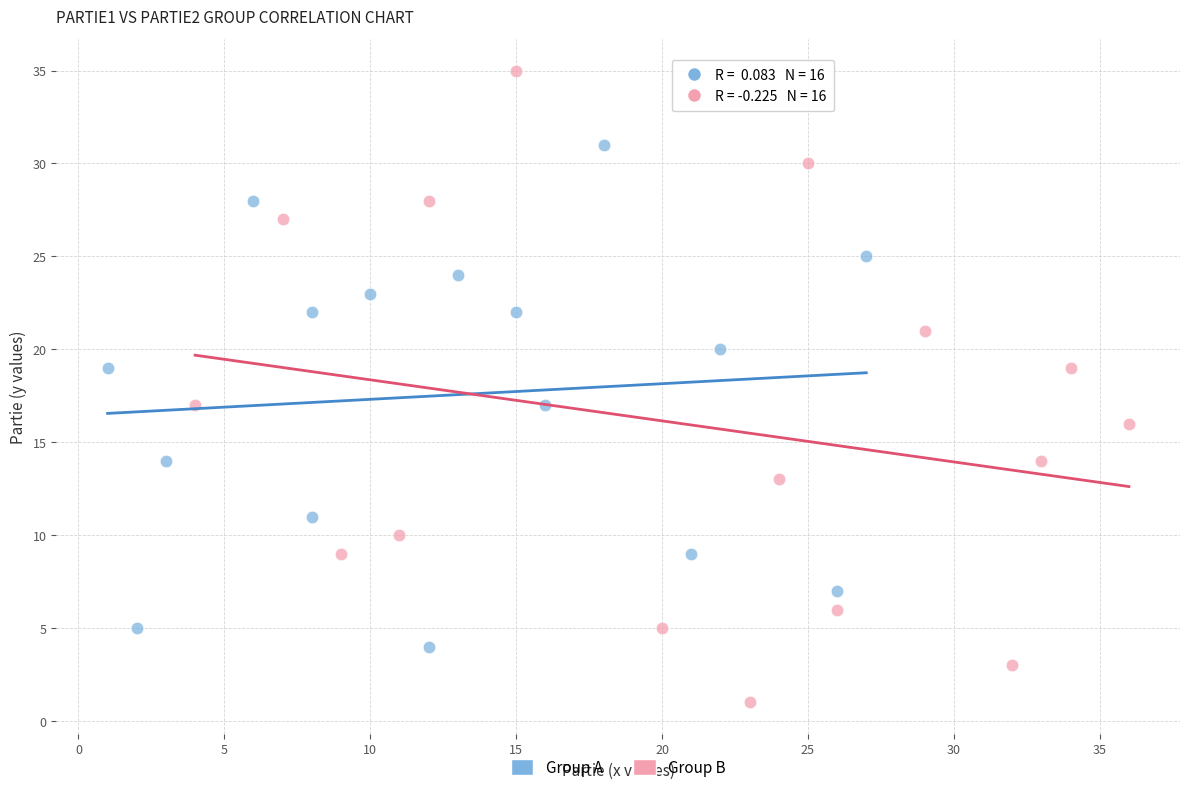

Which series reaches the maximum Y coordinate?

Group B